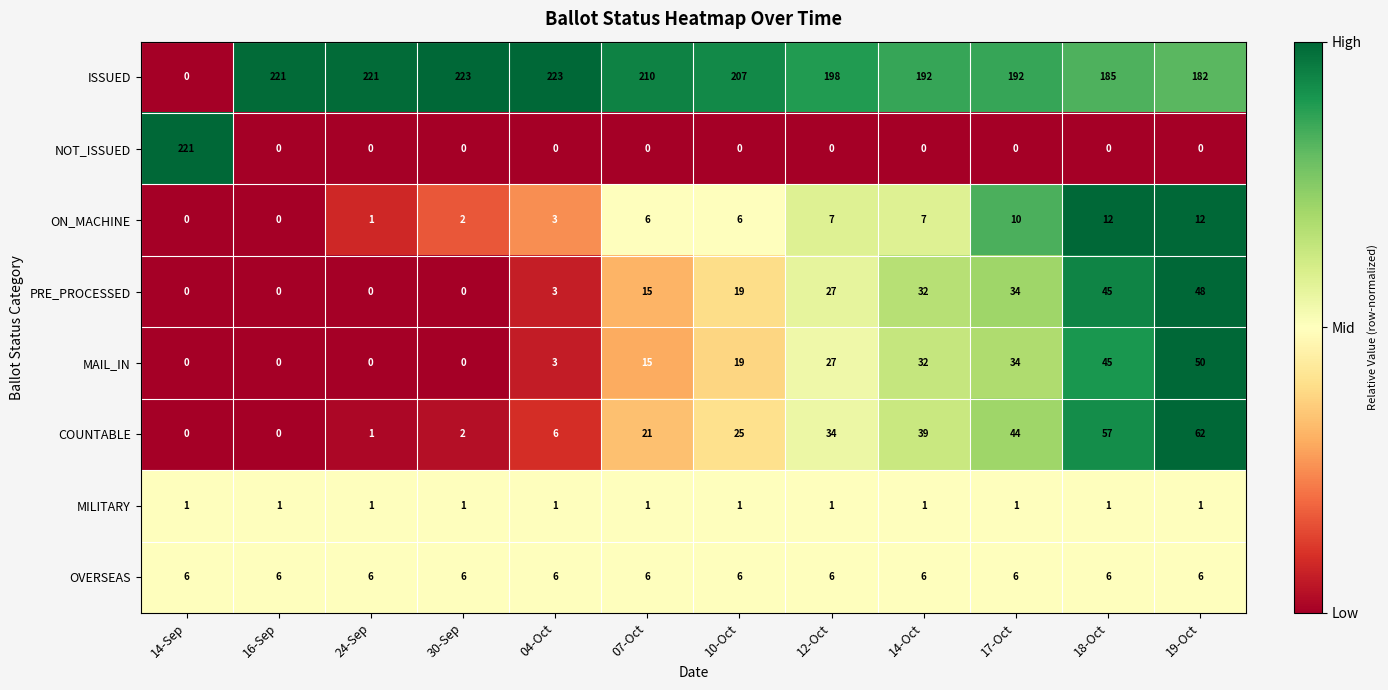

What is the spread (max minus min) of values at 18-Oct?

185